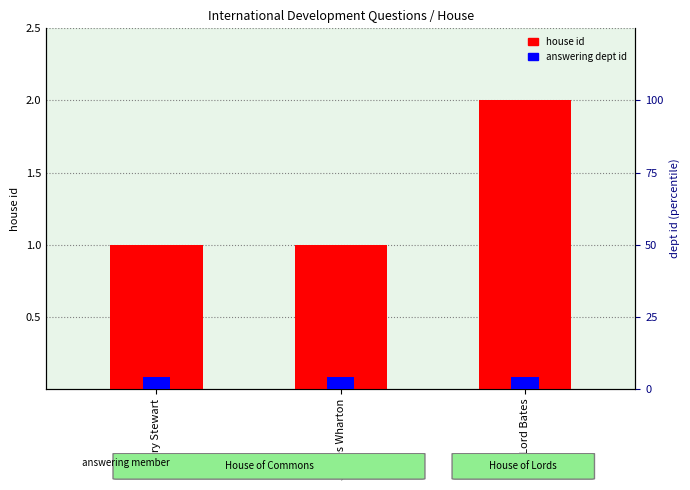

Which series has the largest range (max minus min)?

house id